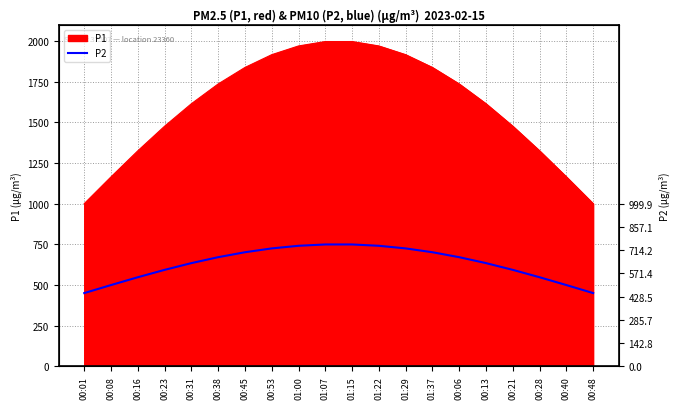

The chart shows a value of 442.9 at 00:06. True or false?

False